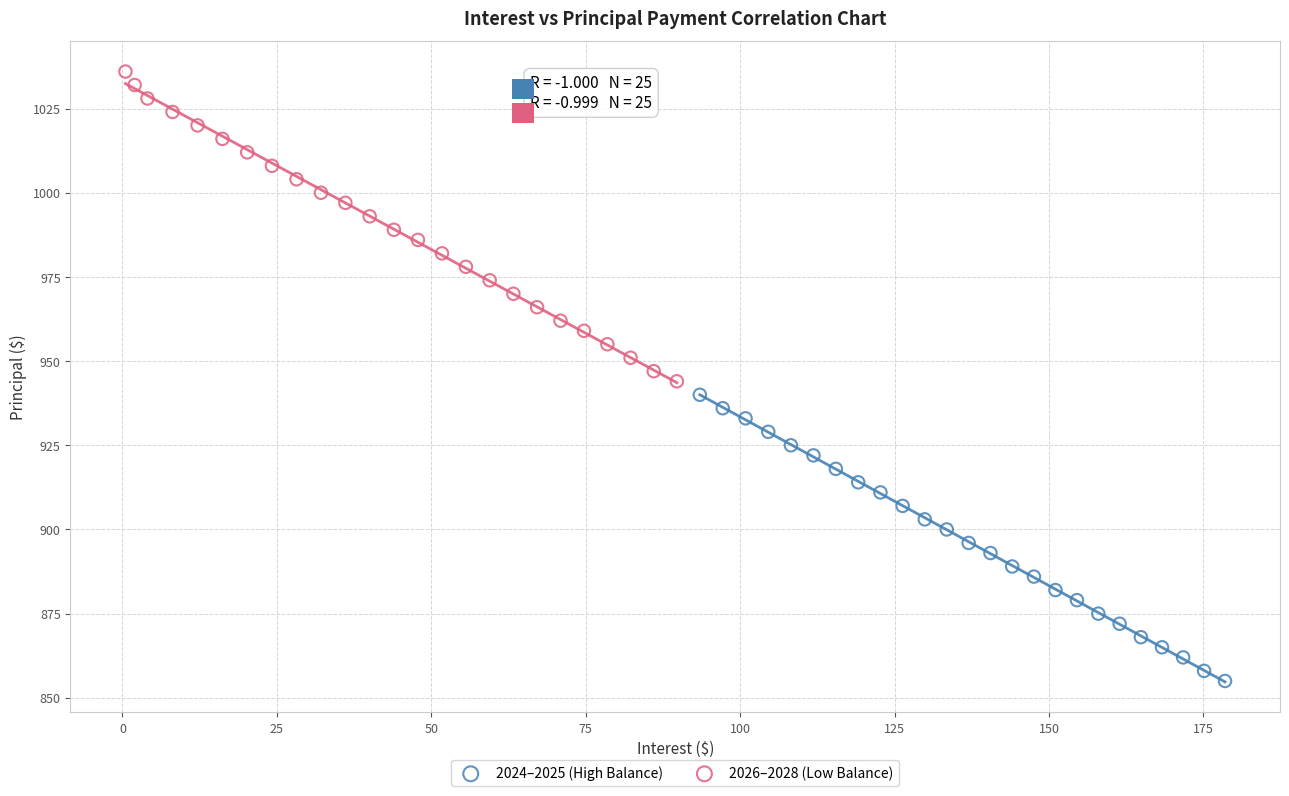

Which series contains the lowest Y value?

2024–2025 (High Balance)